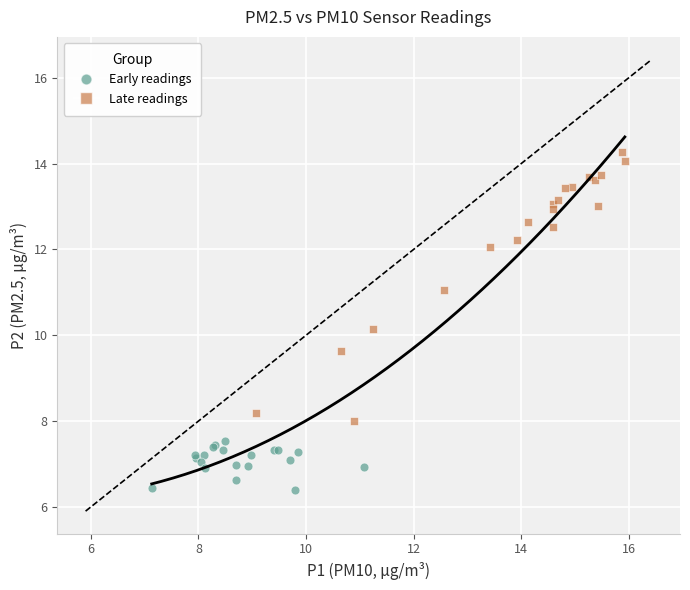

Which series has the largest Y range (max minus min)?

Late readings